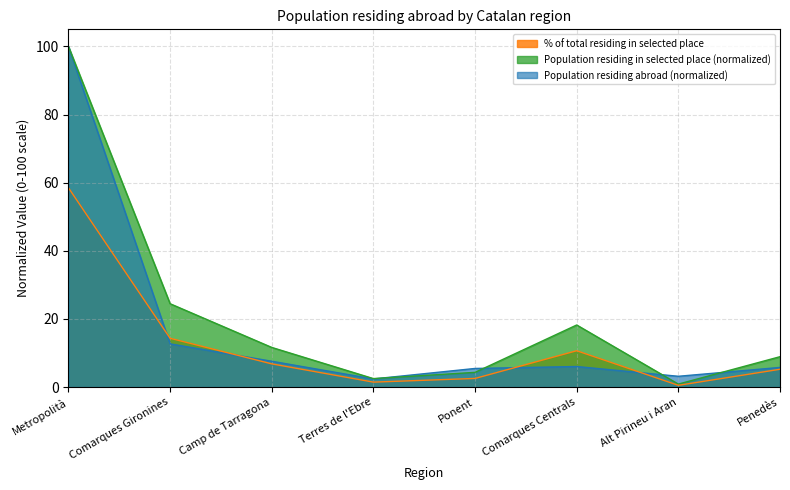

What is the maximum value shown in the chart?

100.0